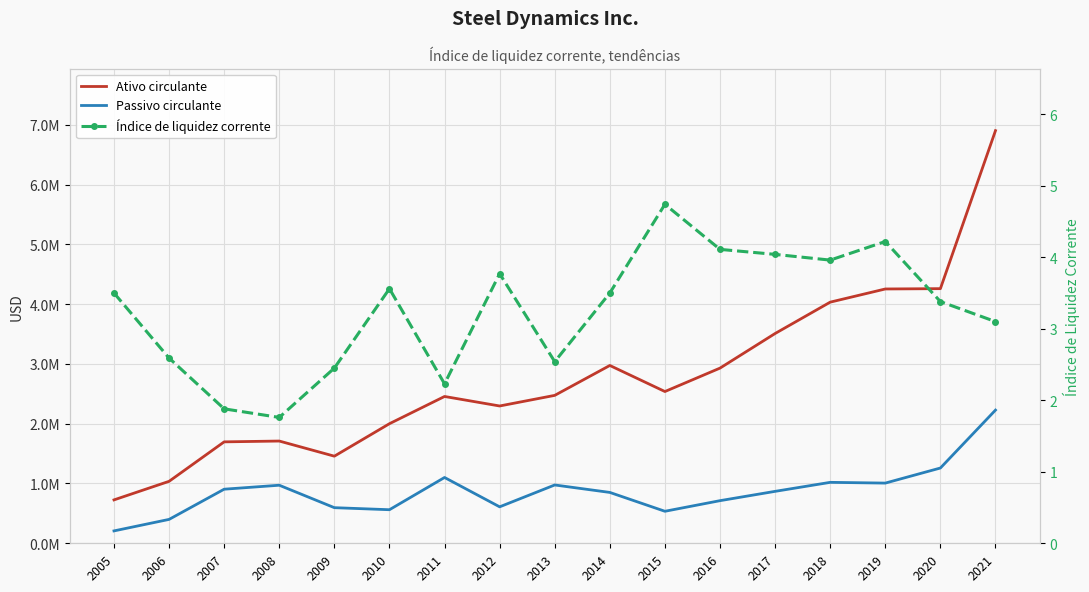

Is the value of Ativo circulante at 2006 greater than the value of Índice de liquidez corrente at 2005?

Yes